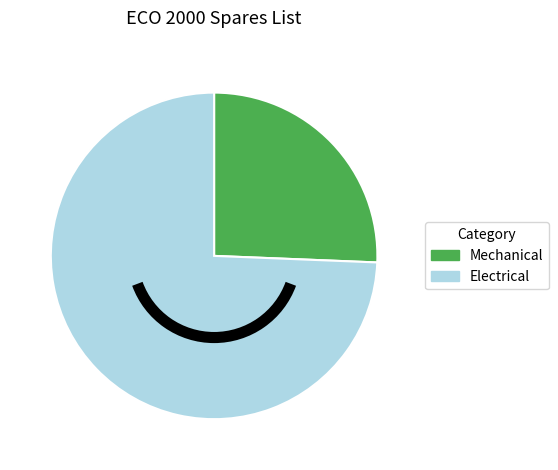

True or false: Electrical accounts for 74% of the total.

True